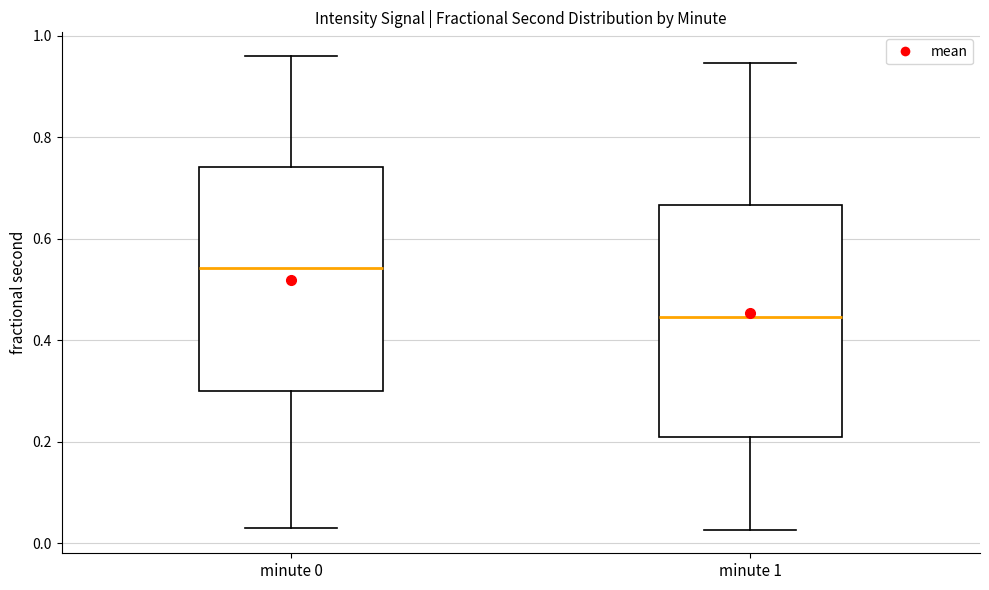

Reading left to right, transcribe this box plot: for each box, give where its median line is, the range the box spans, and where its two whiskers end, as read against the y-axis. The values are not printed on the chart, so give them approximately, as read against the axis.

minute 0: median 0.54, box 0.30 to 0.74, whiskers 0.02 to 0.96
minute 1: median 0.44, box 0.20 to 0.66, whiskers 0.02 to 0.94